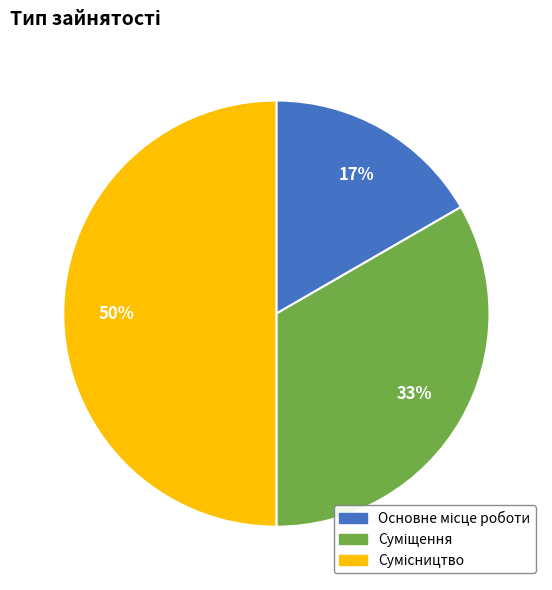

To the nearest percent, what is the average slice percentage?

33%